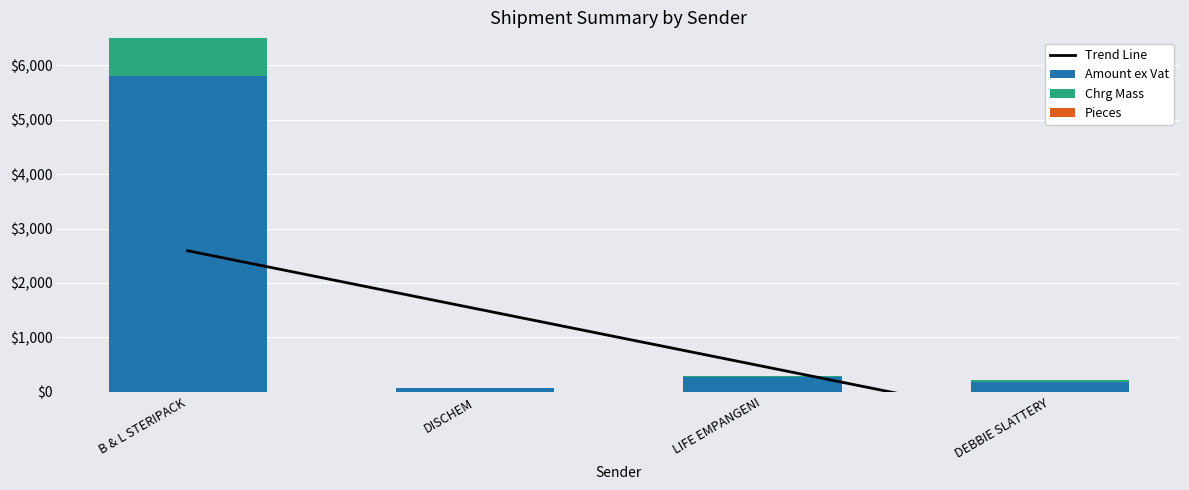

What is the label of the 1st bar from the right?

DEBBIE SLATTERY